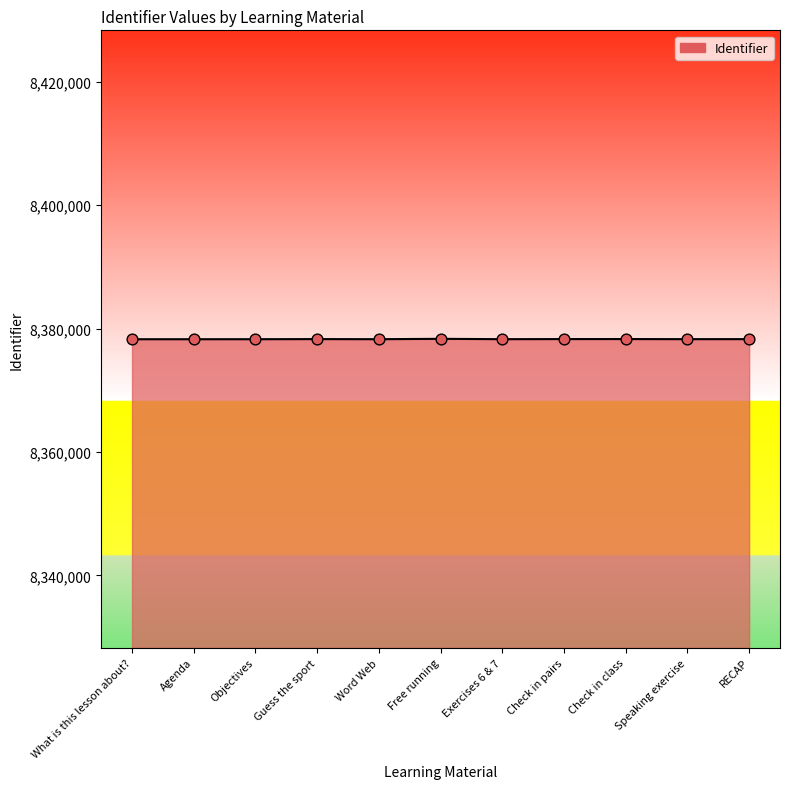

What is the change in value from Free running to RECAP?

-49